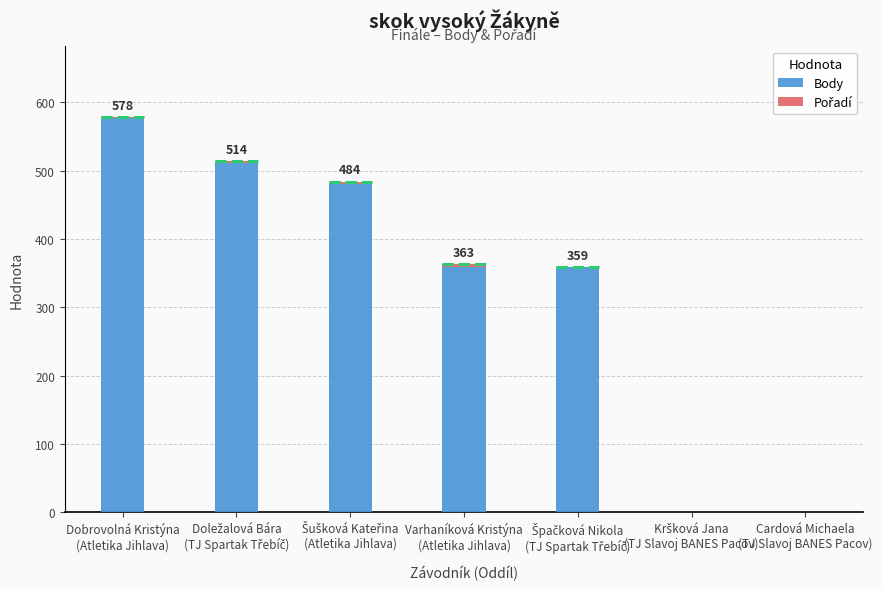

What is the highest value of the Body series?

577